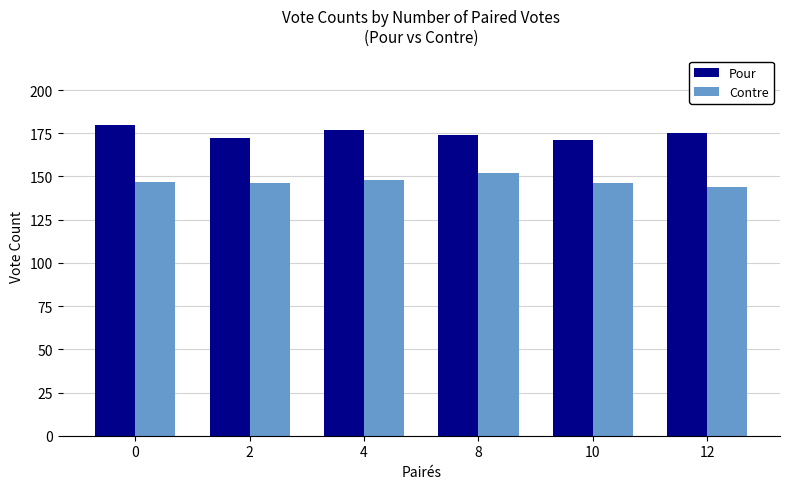

Are the bars horizontal?

No